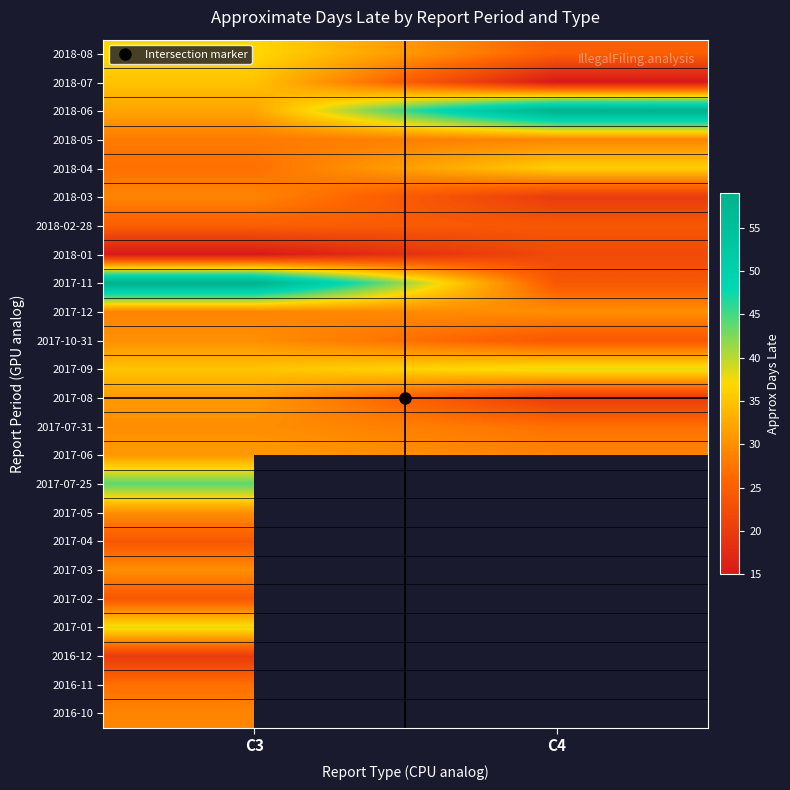

At which category is the sum across all series the highest?

C3